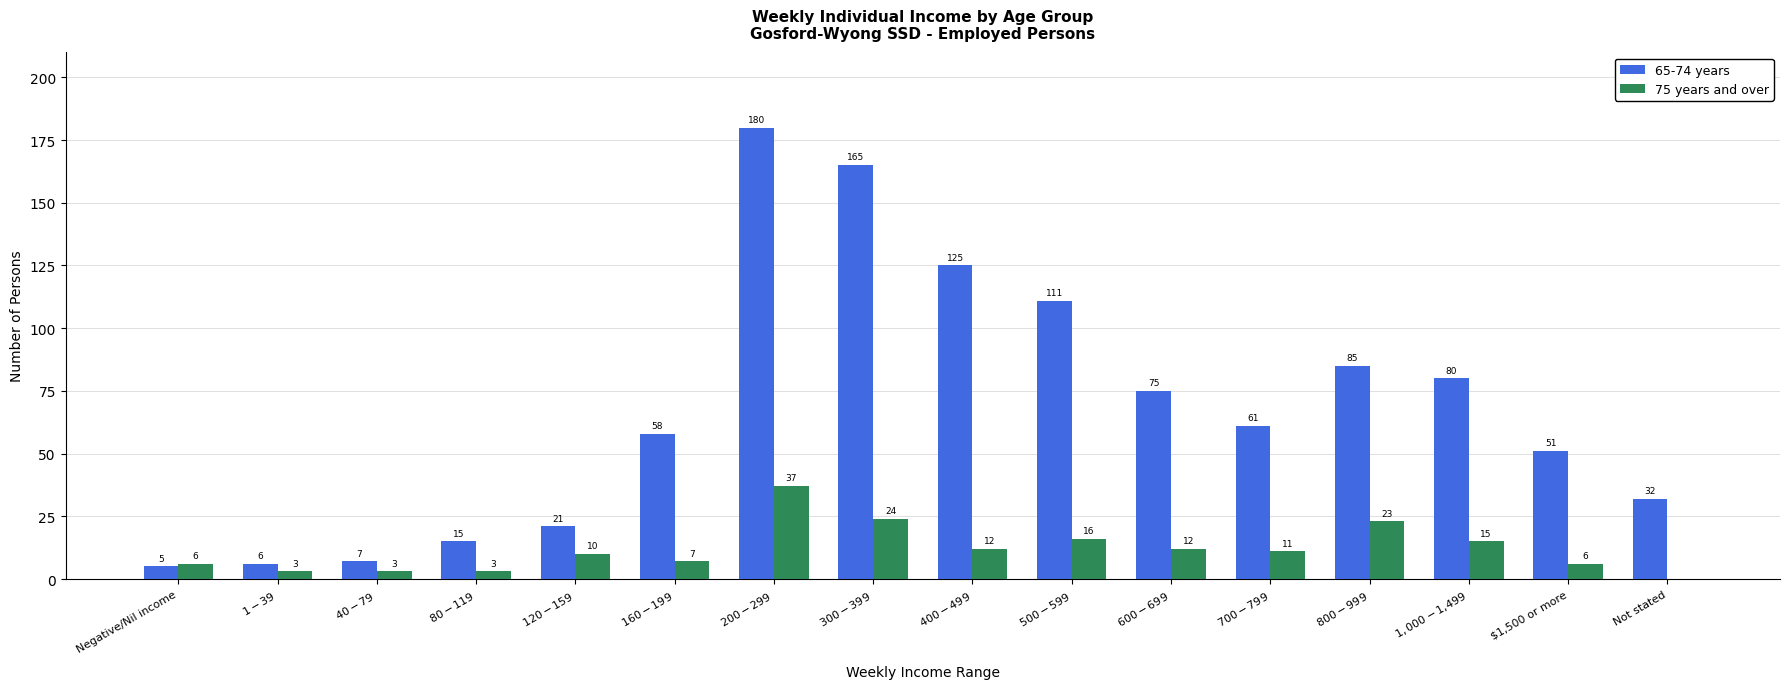

What is the difference between the 75 years and over values at $80-$119 and $500-$599?

13